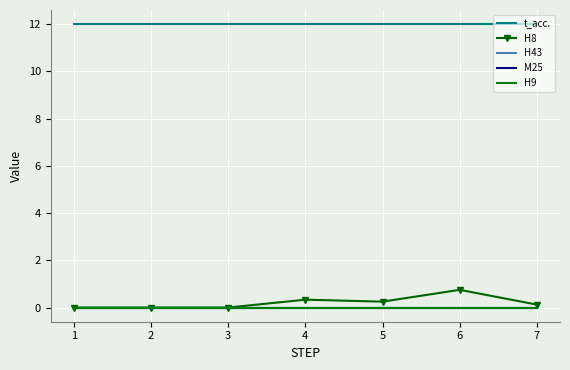

How many lines are shown in the chart?

5